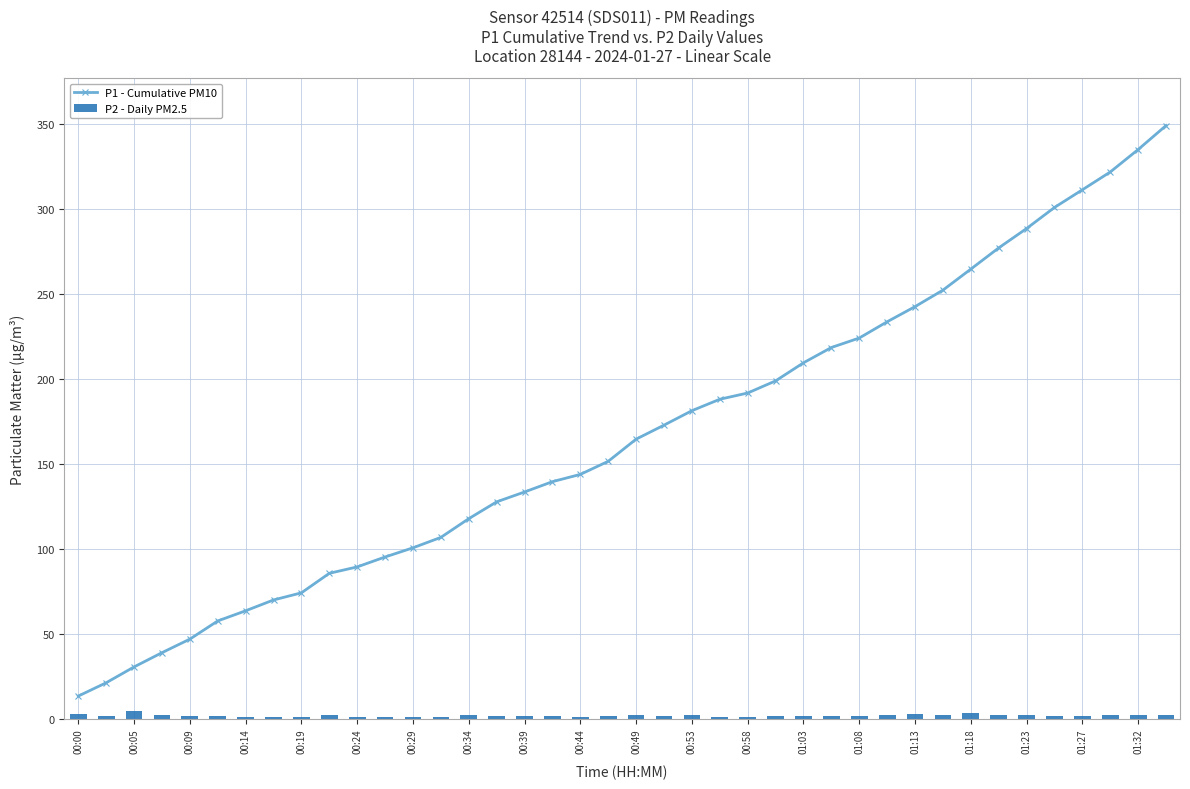

What is the minimum value for P1 - Cumulative PM10?

13.4